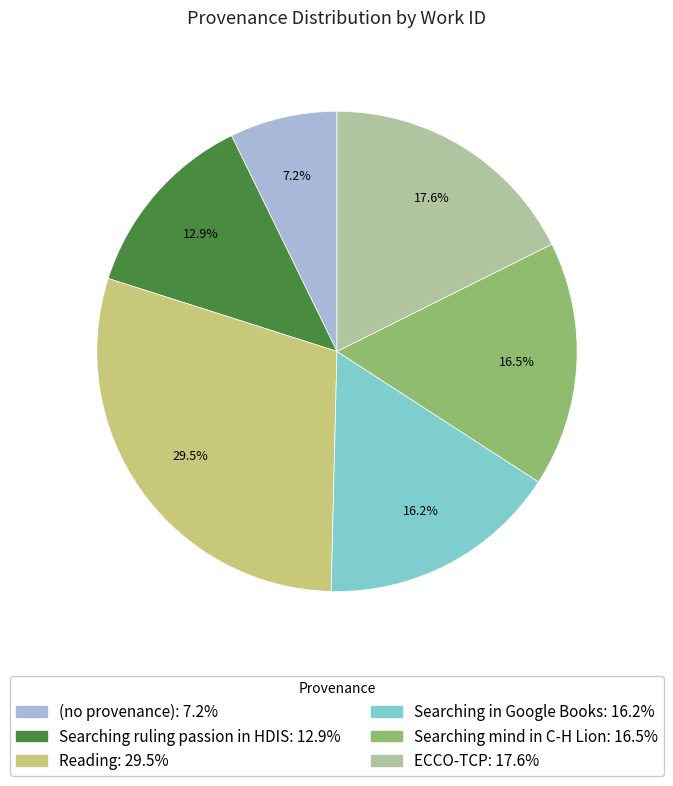

Which slice is the smallest?

(no provenance): 7.2%